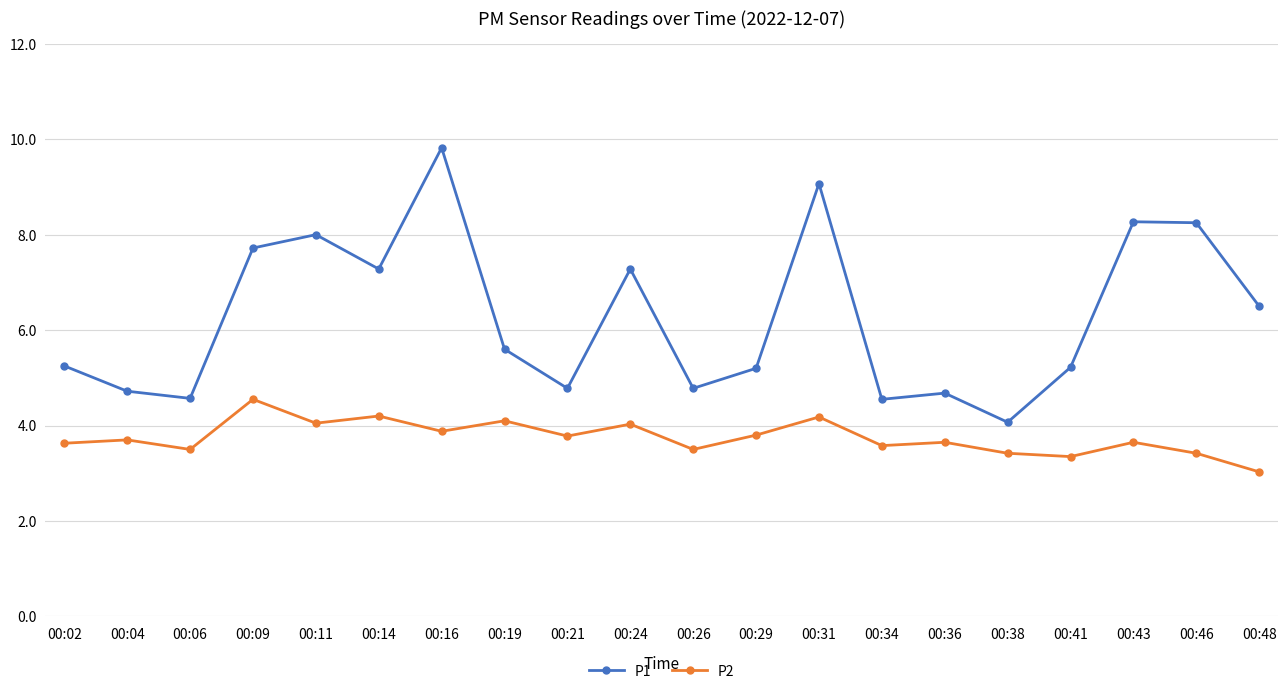

What is the difference between the highest and lowest values at 00:29?

1.4